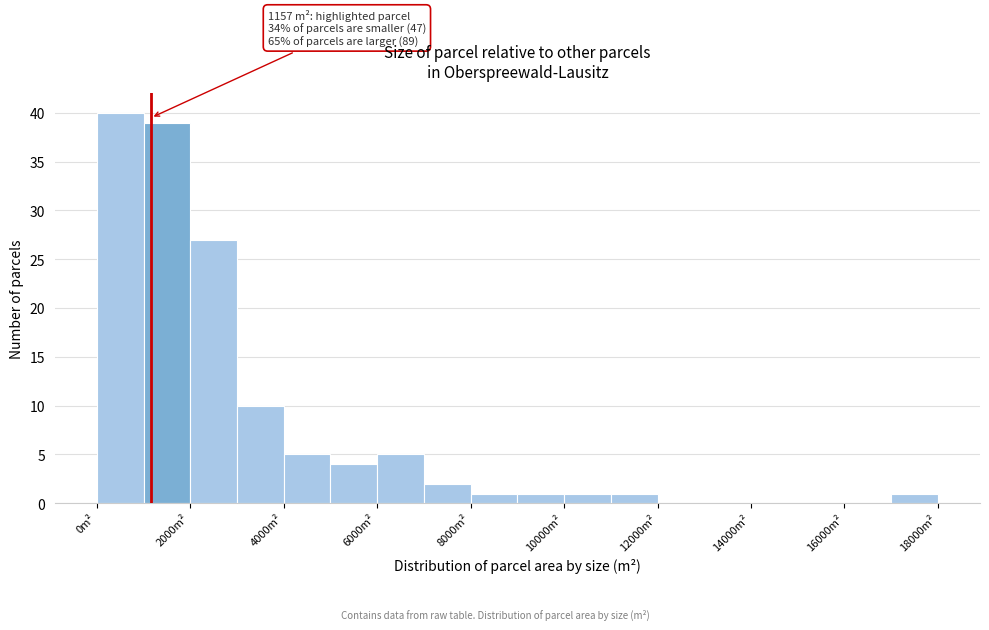

Over which range of the x-axis is the bar tallest?

0 to 1000